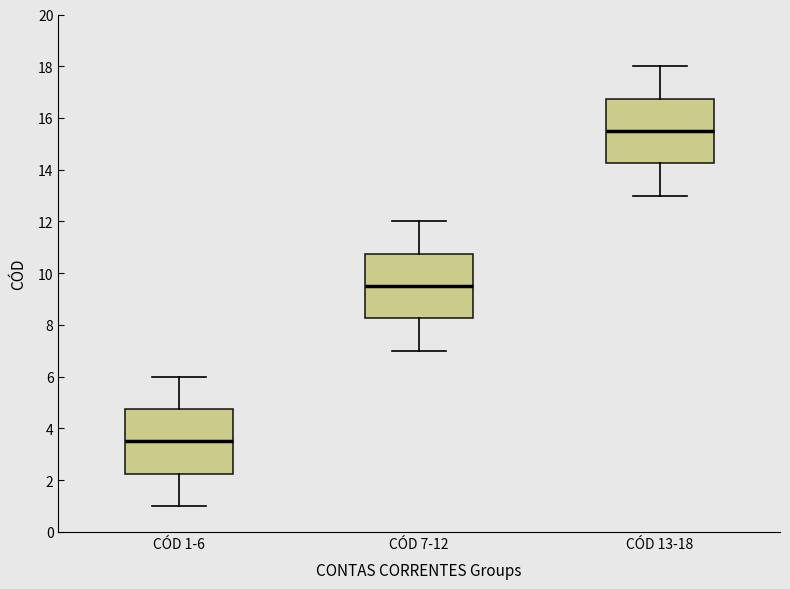

Where does the lower whisker of the box for CÓD 1-6 end on the y-axis? The values are not printed on the chart, so give them approximately, as read against the axis.

1.0